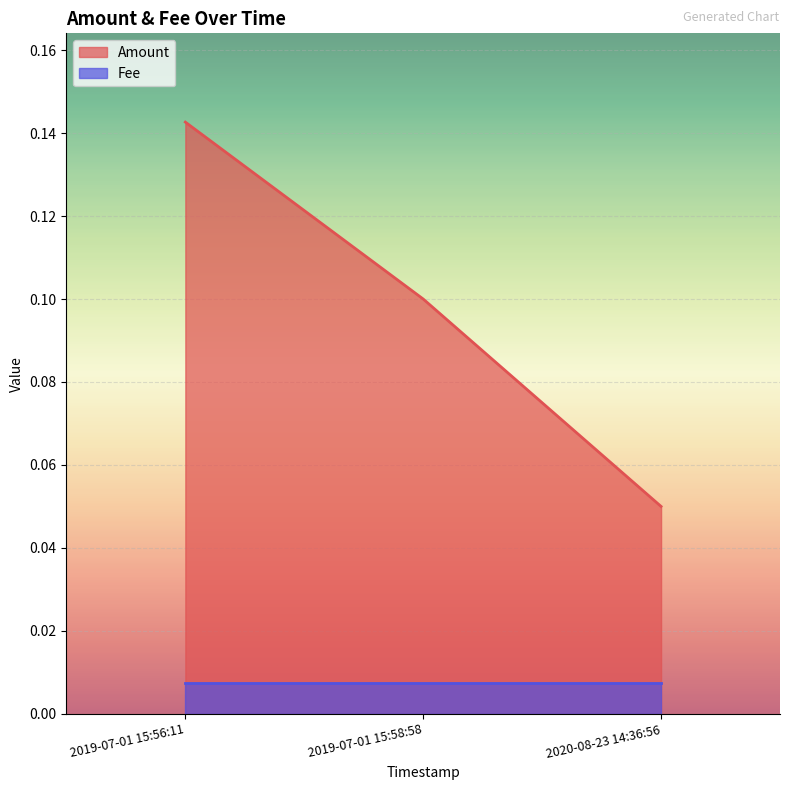

What is the value of the 2nd point from the left?

0.1